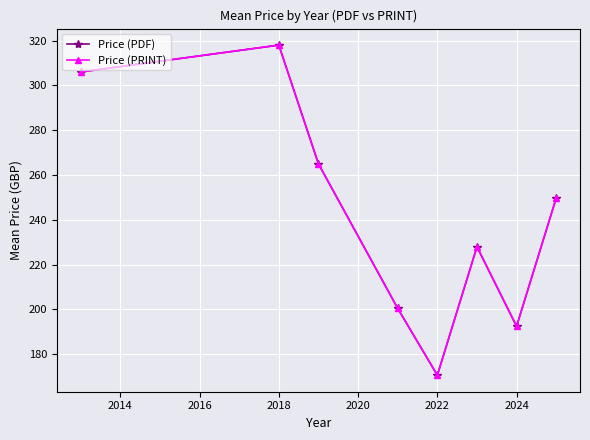

How many values in the Price (PRINT) series are below 249?

4